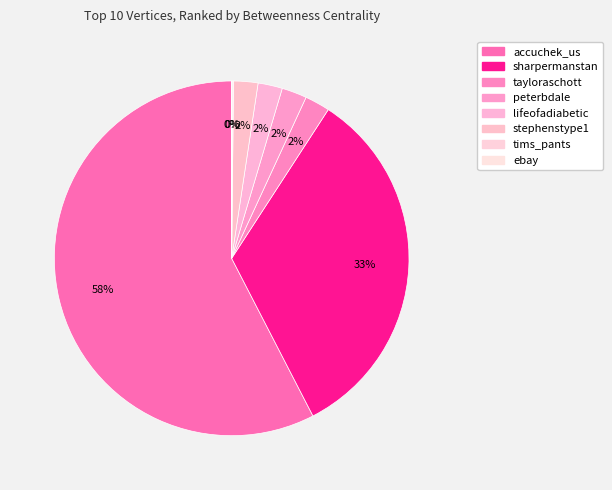

What percentage is NOT represented by ebay?

100.0%